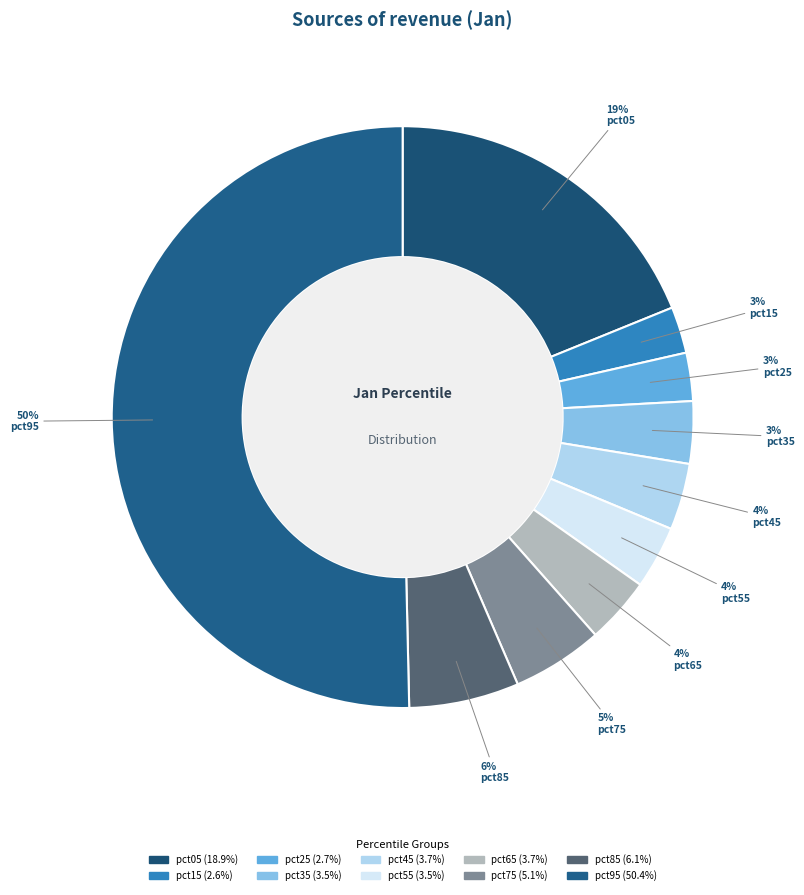

Count the number of slices in the pie.

10